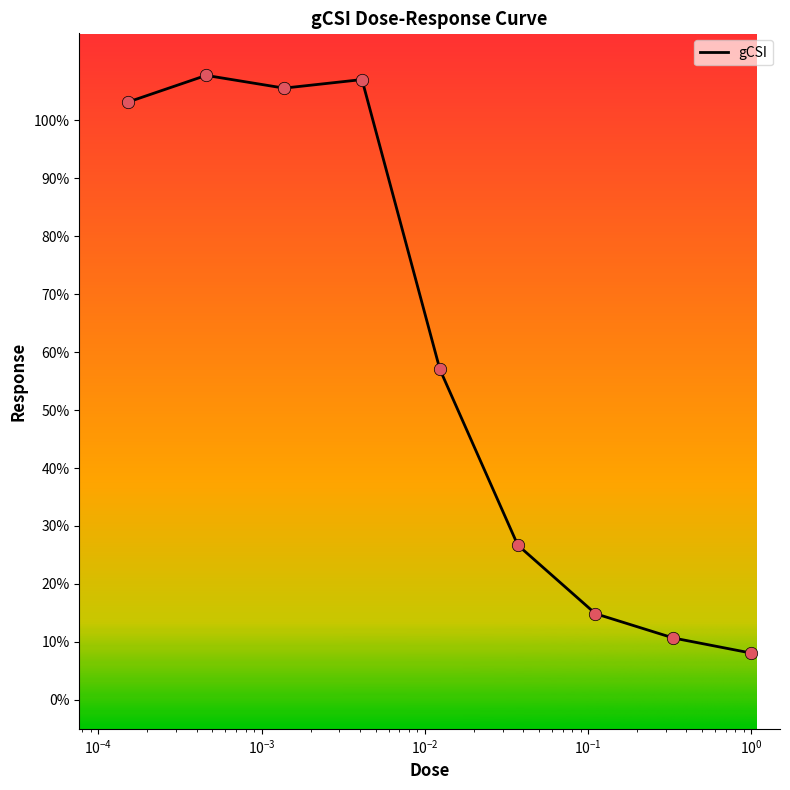

What is the difference between the maximum and minimum values?

99.7